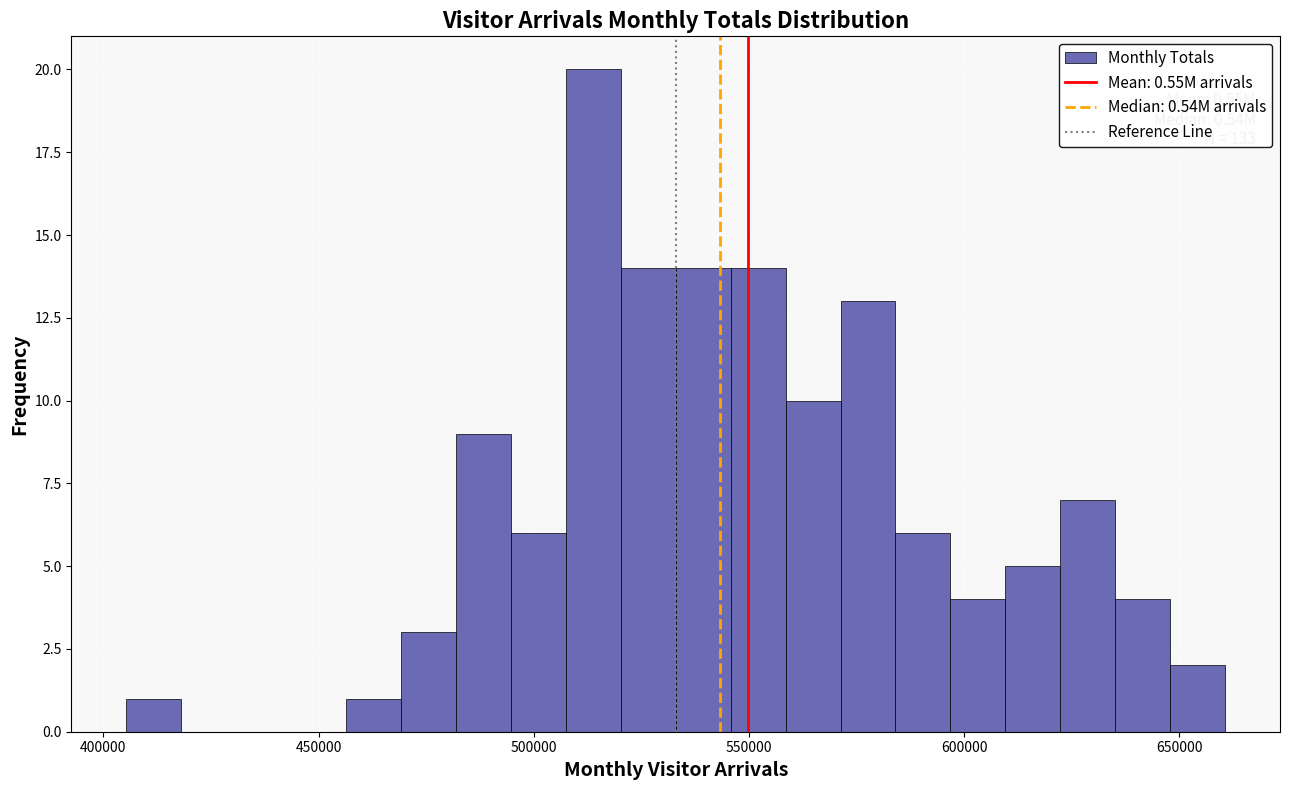

Read against the x-axis, roughly where is the centre of the tallest bar?

515000